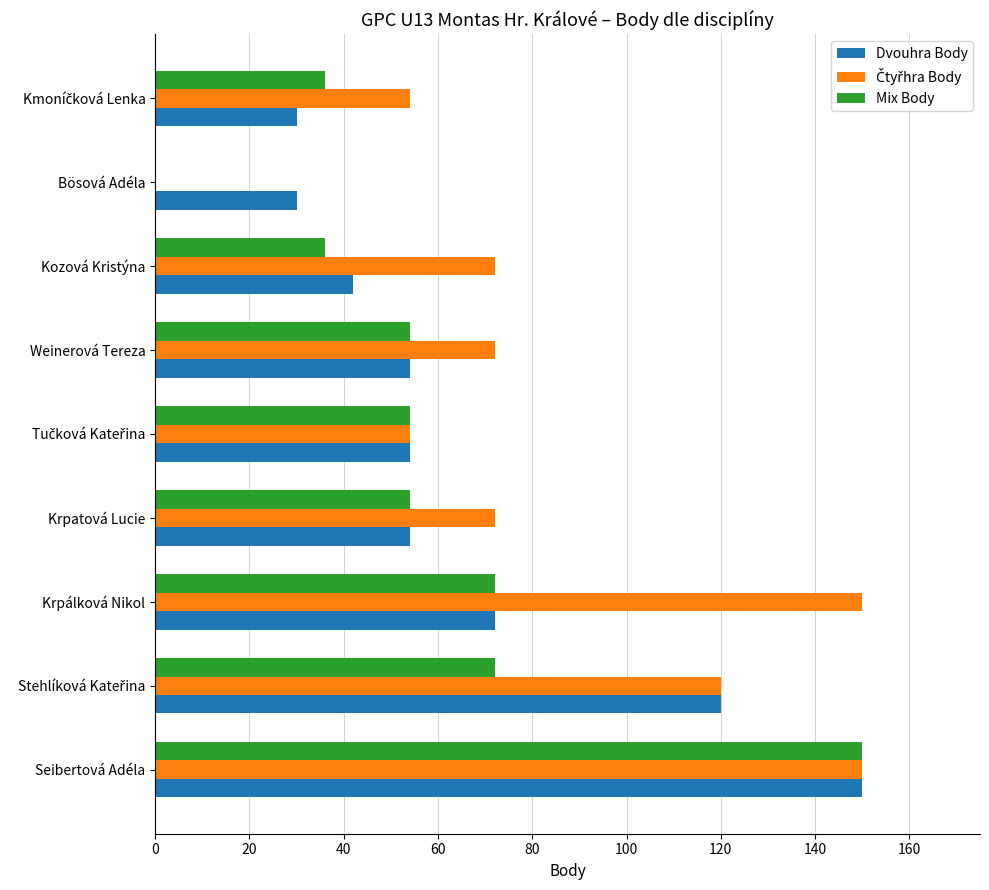

What is the maximum value shown in the chart?

150